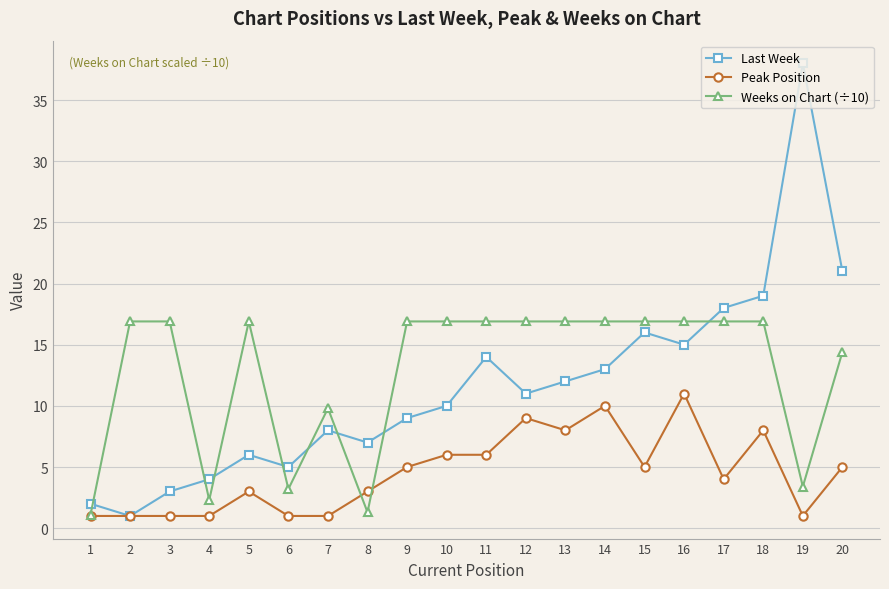

Reading right to left, what are all the values shown in this chart?

Last Week: 21.0	38.0	19.0	18.0	15.0	16.0	13.0	12.0	11.0	14.0	10.0	9.0	7.0	8.0	5.0	6.0	4.0	3.0	1.0	2.0
Peak Position: 5.0	1.0	8.0	4.0	11.0	5.0	10.0	8.0	9.0	6.0	6.0	5.0	3.0	1.0	1.0	3.0	1.0	1.0	1.0	1.0
Weeks on Chart (÷10): 14.4	3.4	16.9	16.9	16.9	16.9	16.9	16.9	16.9	16.9	16.9	16.9	1.3	9.8	3.2	16.9	2.3	16.9	16.9	1.1